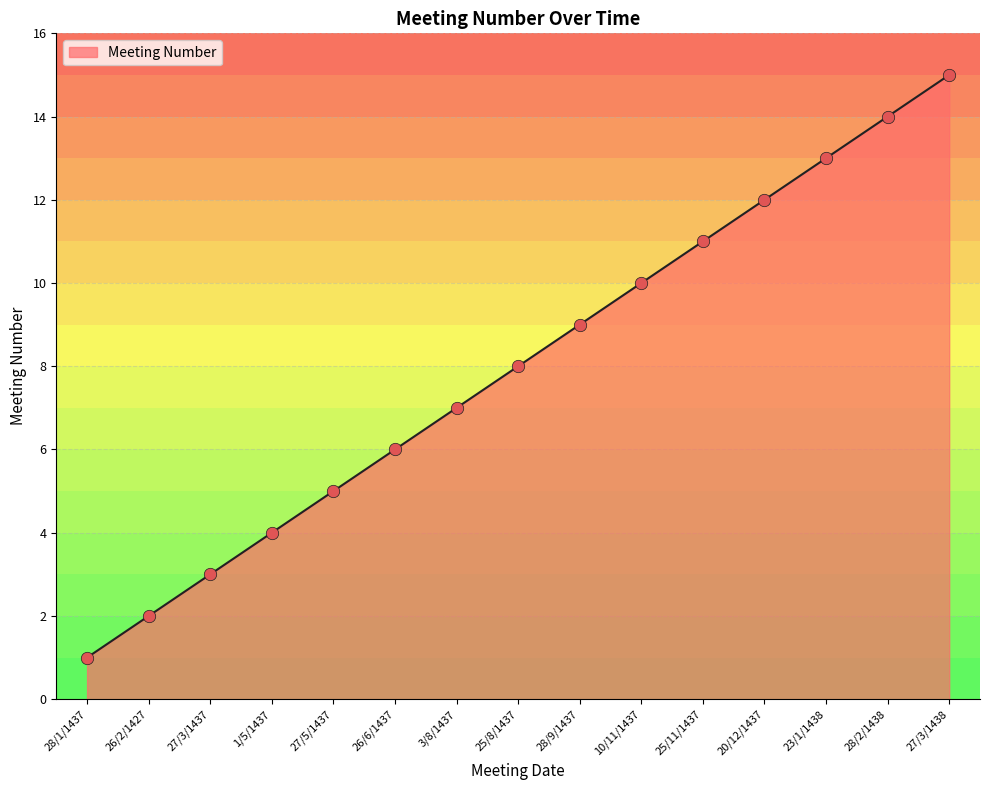

Which has a higher value, 25/8/1437 or 27/3/1438?

27/3/1438